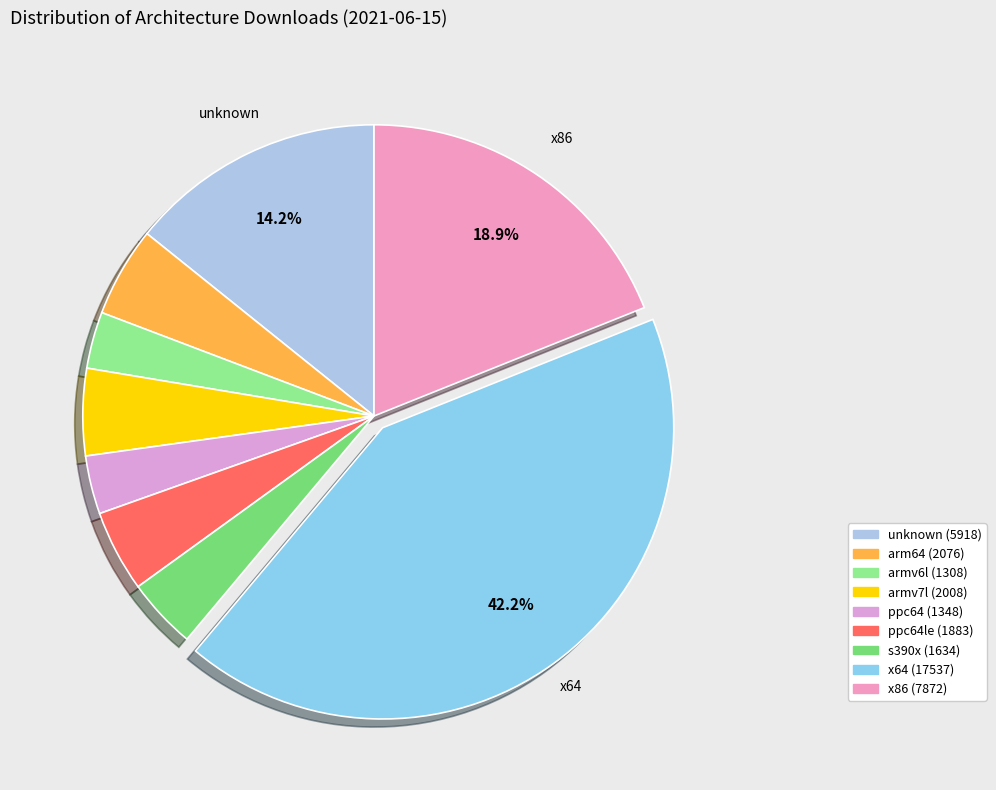

How many slices are in this pie chart?

9